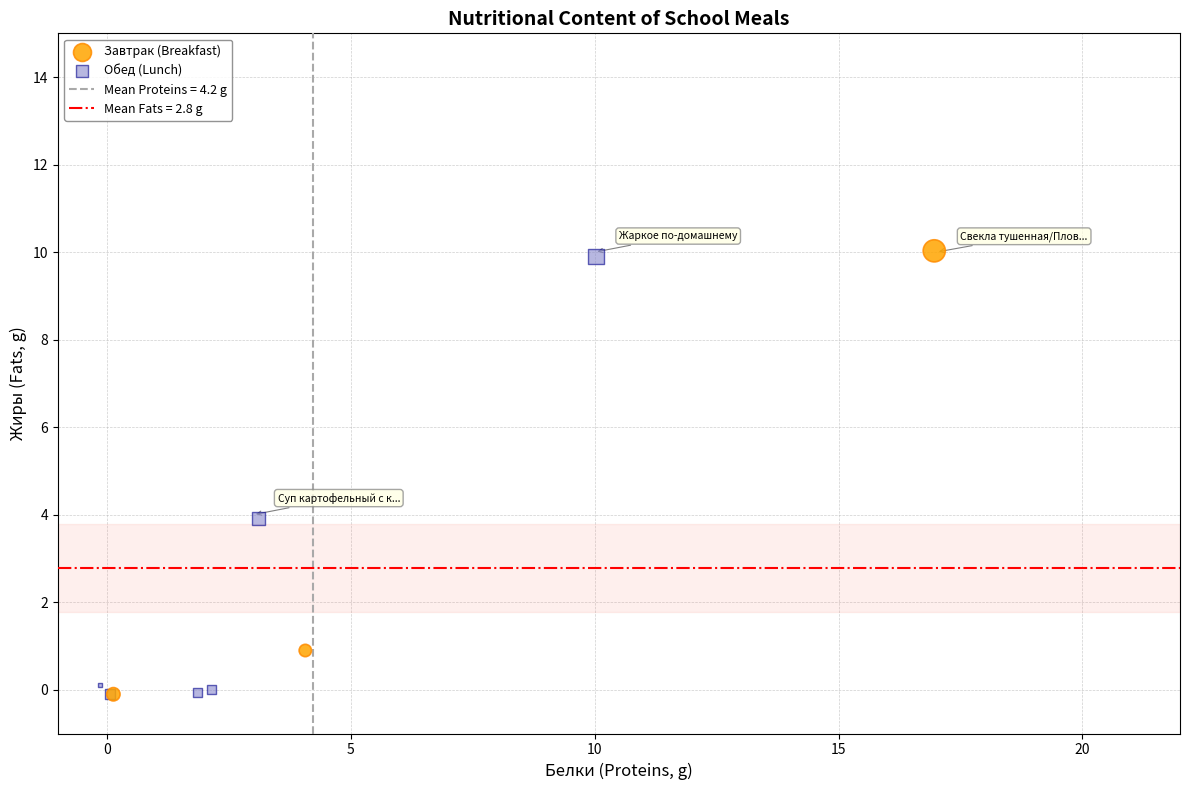

Which series has the largest Y range (max minus min)?

Обед (Lunch)